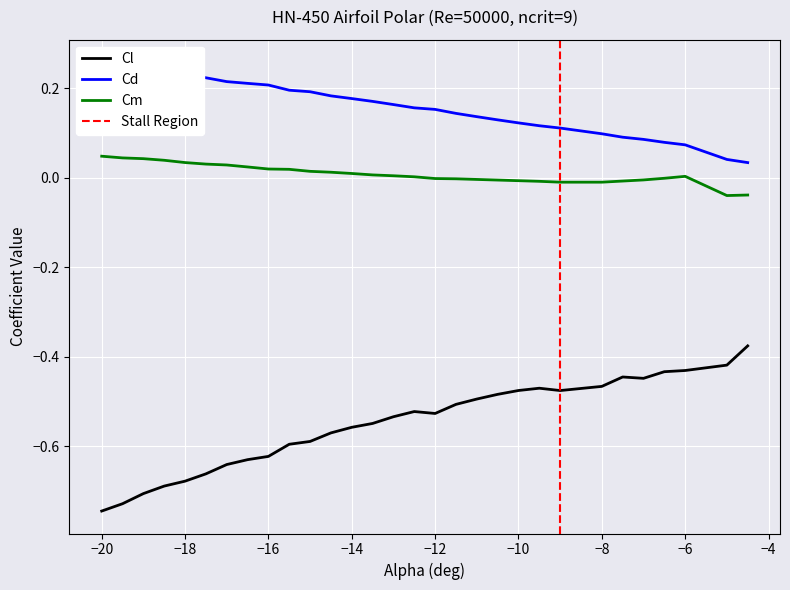

What is the average value of the Cl series?

-0.5